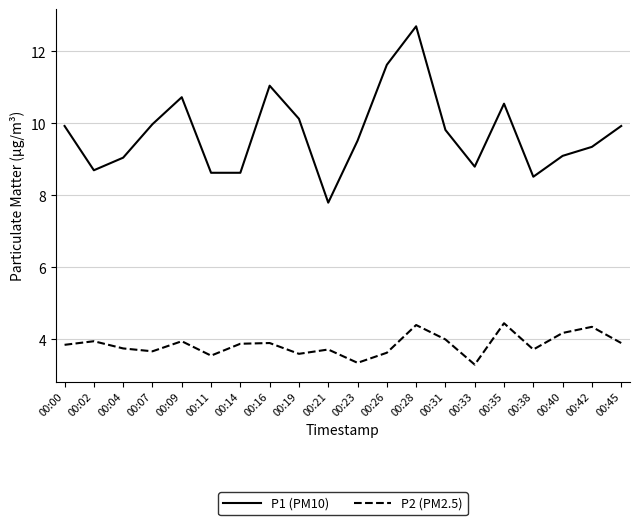

Is this an area chart (filled region under the line)?

No